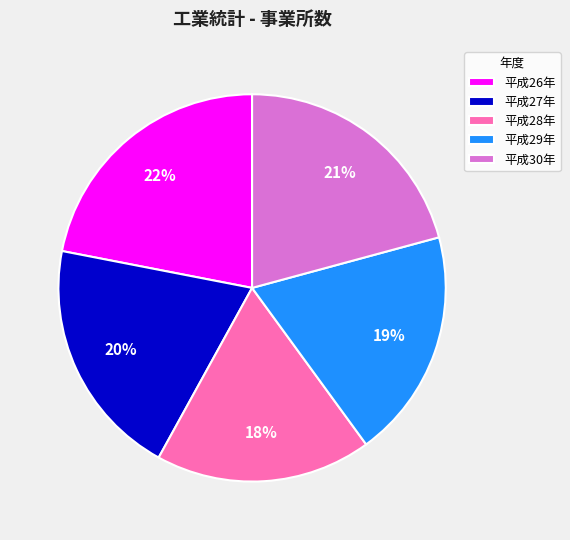

Between 平成28年 and 平成26年, which is larger?

平成26年